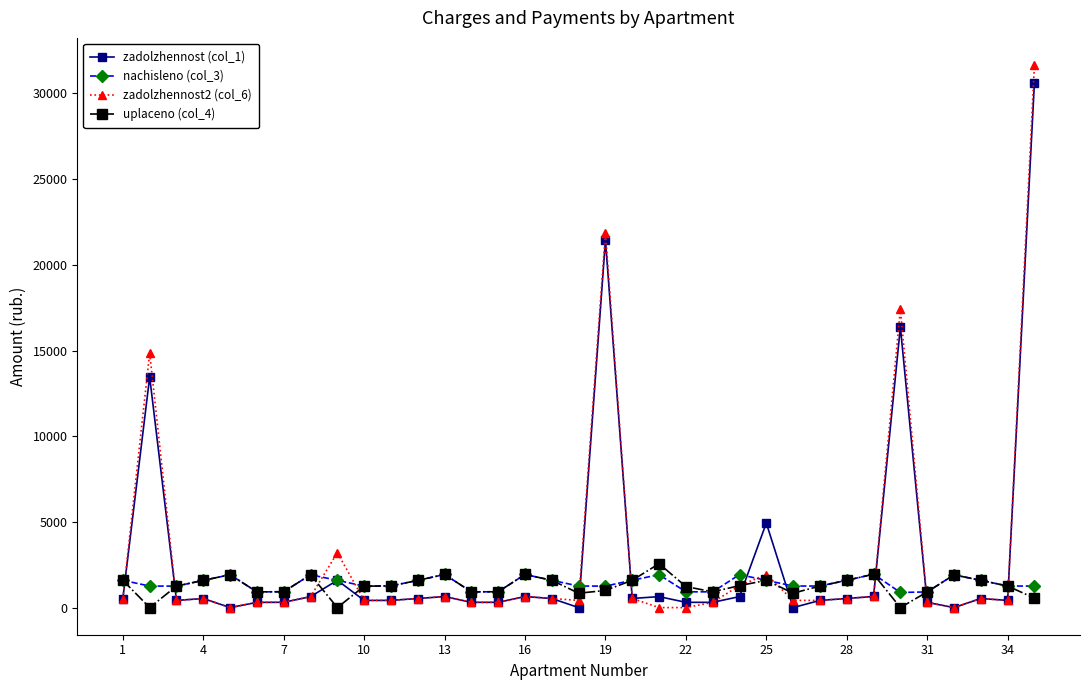

At how many categories does at least one series exceed 11654?

4